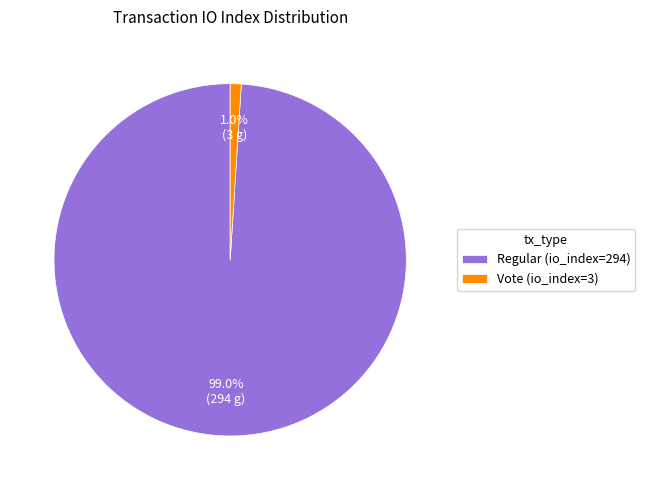

Does Vote (io_index=3) represent more than half of the total?

No